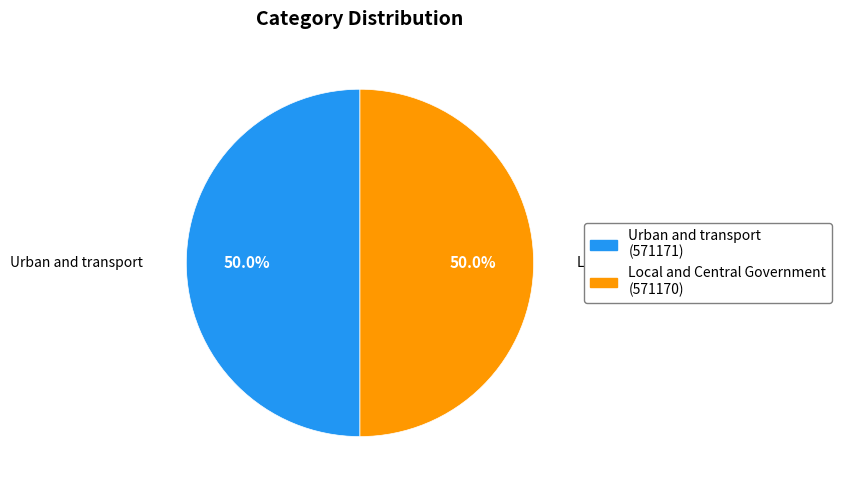

Approximately how many times larger is the value at Local and Central Government compared to Urban and transport?

1.0